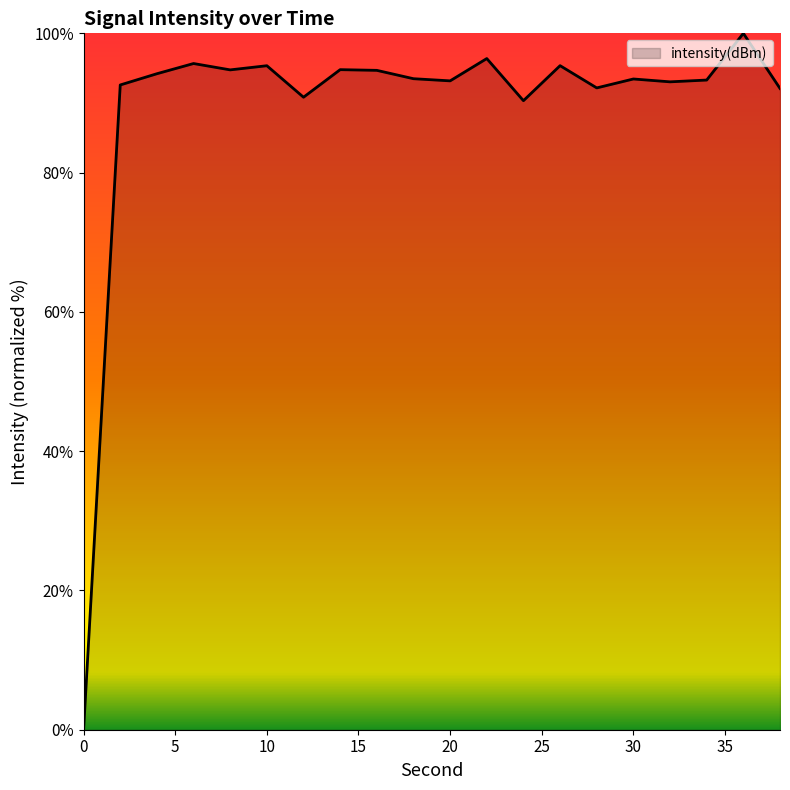

What is the average value?

89.3